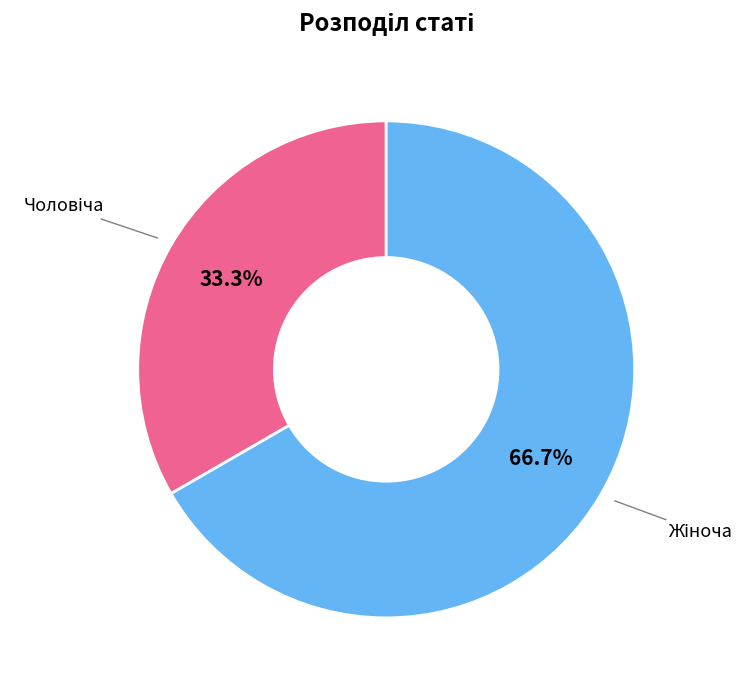

Count the number of slices in the pie.

2